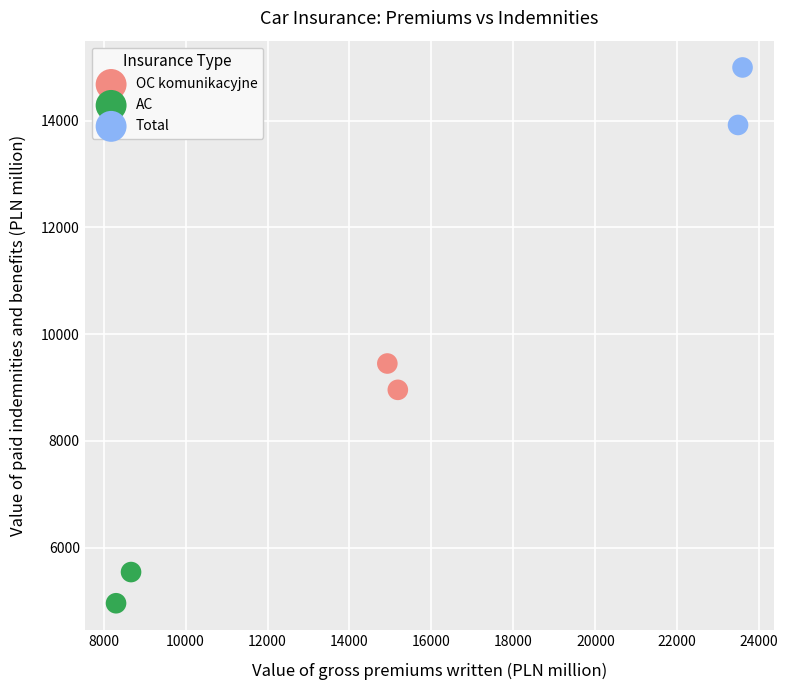

What are all the series names shown in the legend?

OC komunikacyjne, AC, Total